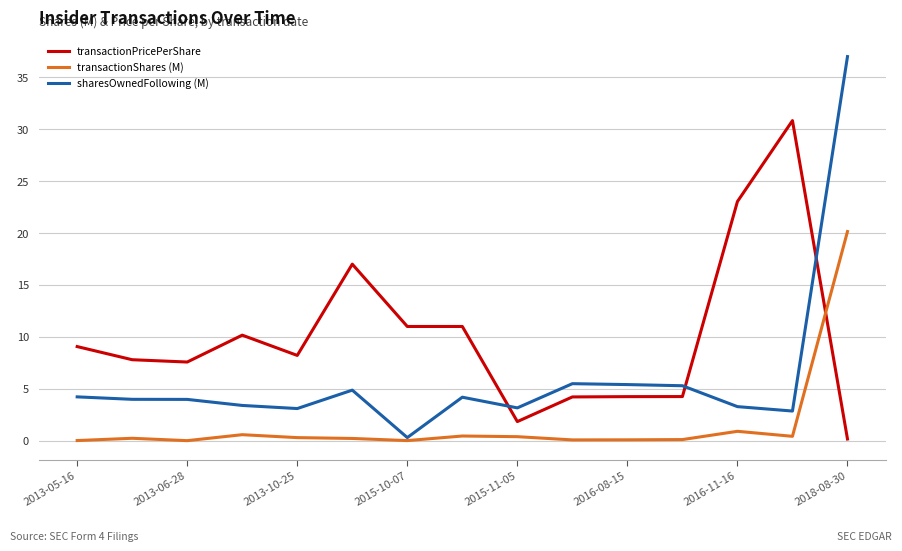

How many lines are shown in the chart?

3